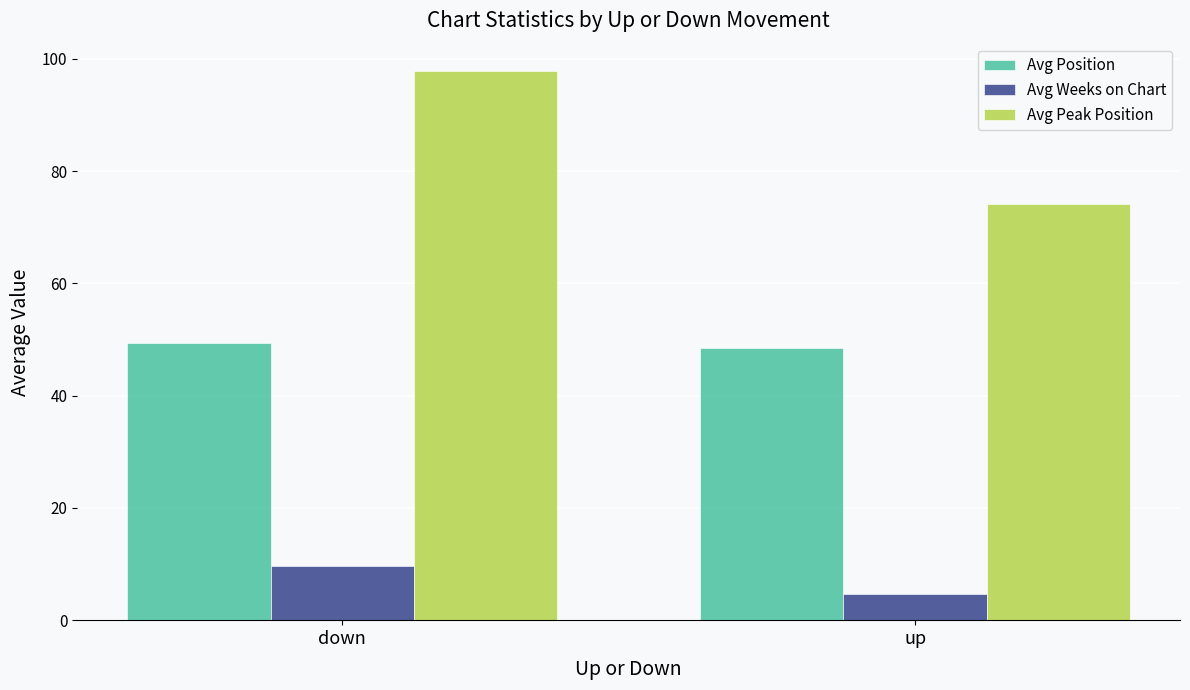

Rank the series by their maximum value, from lowest to highest.

Avg Weeks on Chart, Avg Position, Avg Peak Position